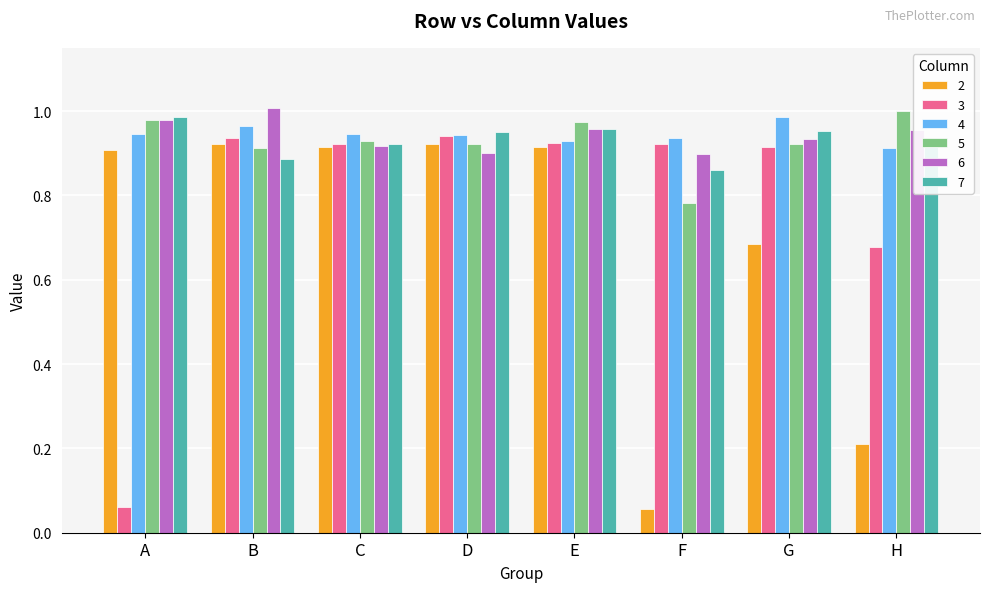

What is the sum of the 5 values at H and F?

1.8